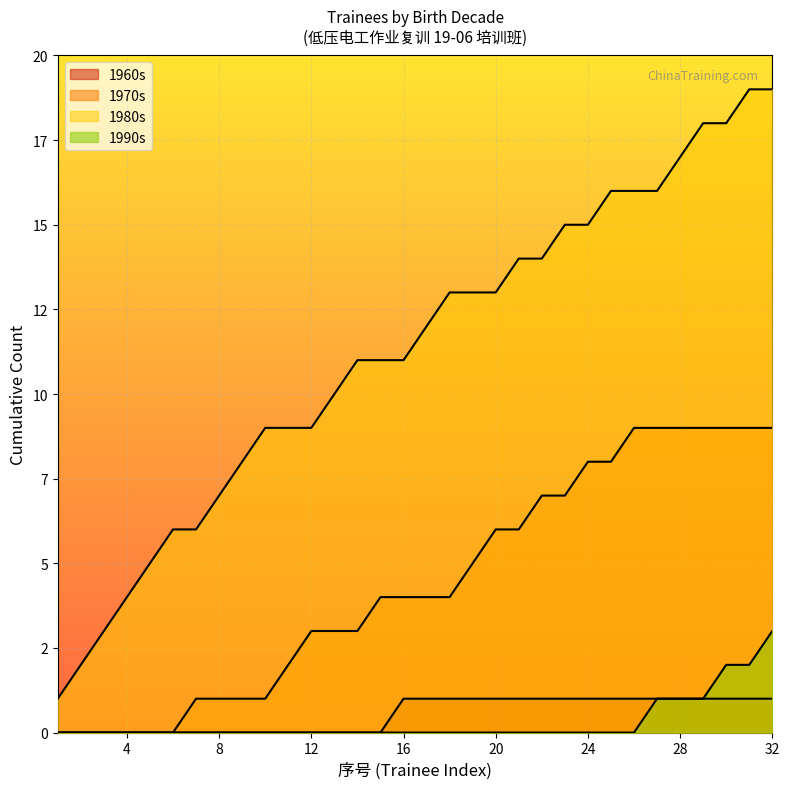

Where do 1980-1989 and 1990-1999 first cross each other?

7 and 8